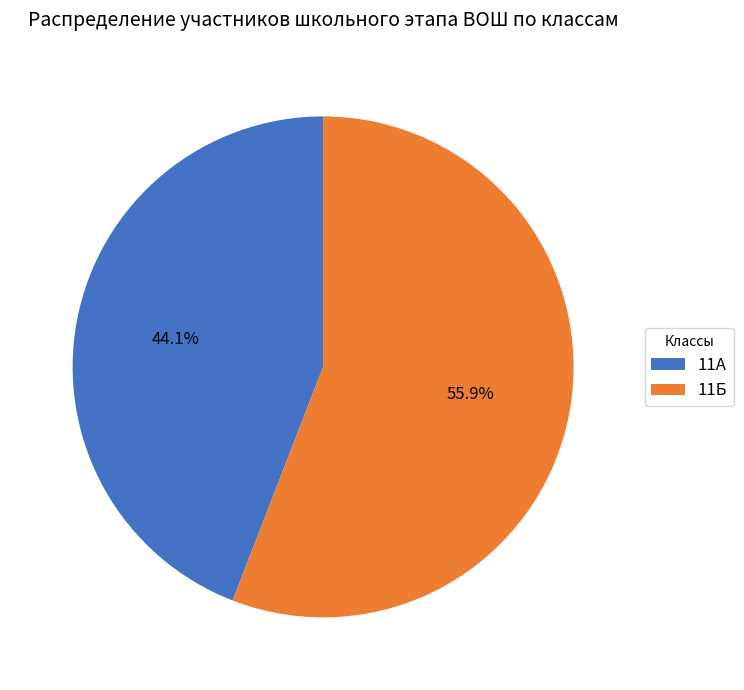

Which slice is the largest?

11Б